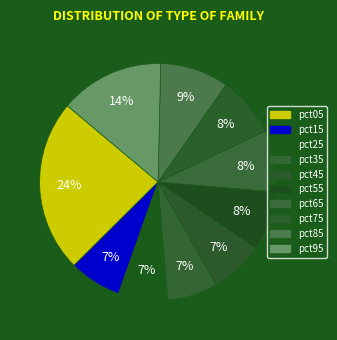

Between pct35 and pct85, which is larger?

pct85